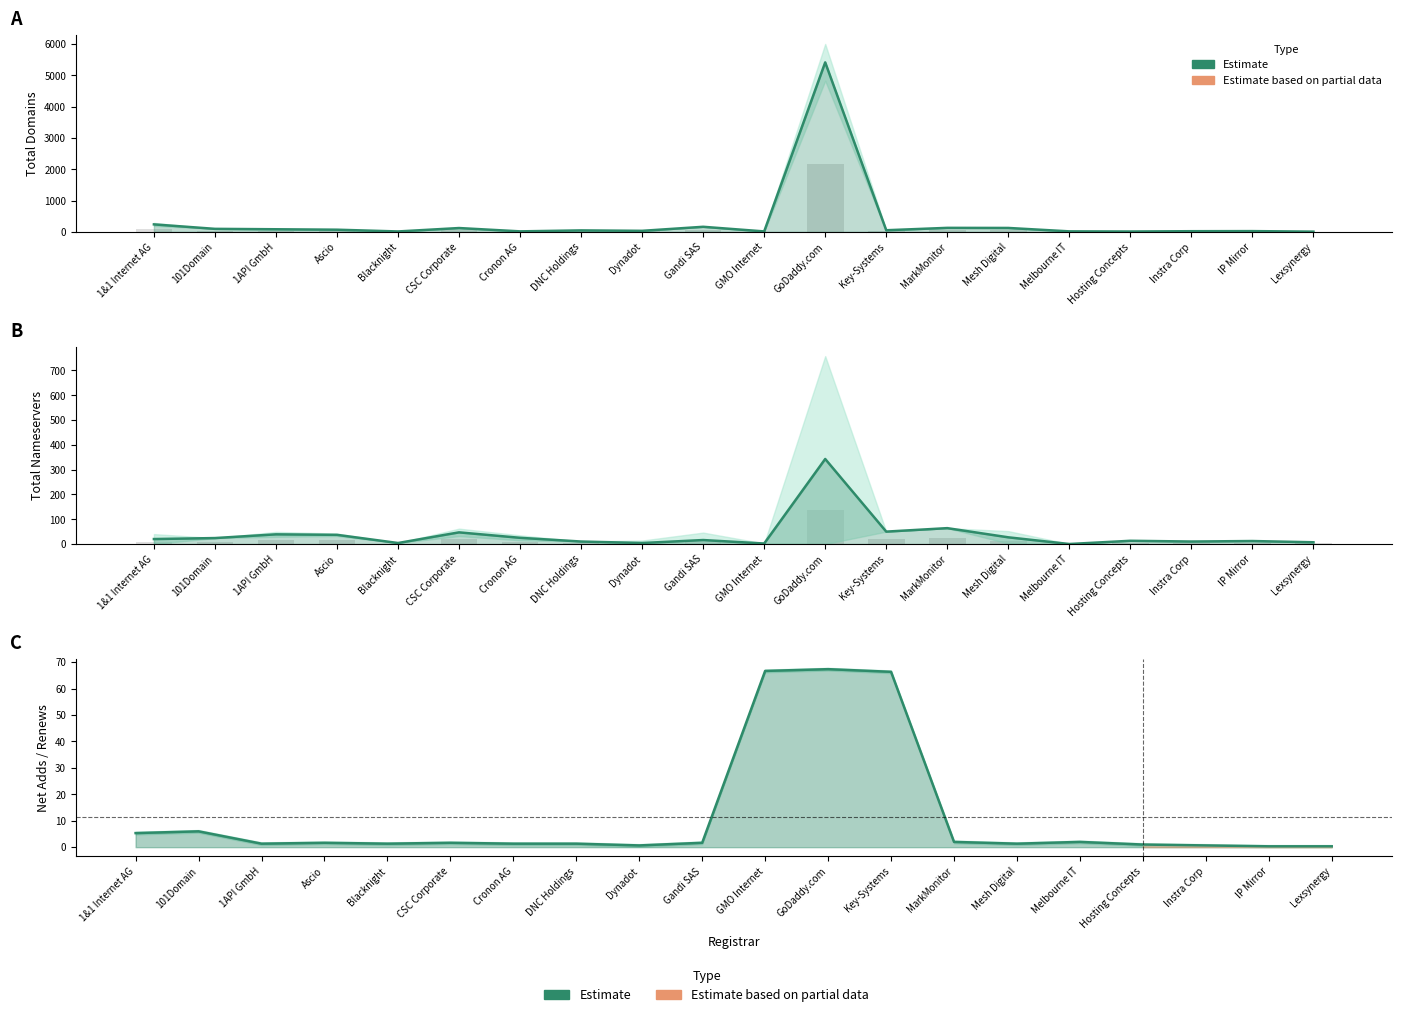

The value of total-nameservers at IP Mirror is 20. True or false?

False